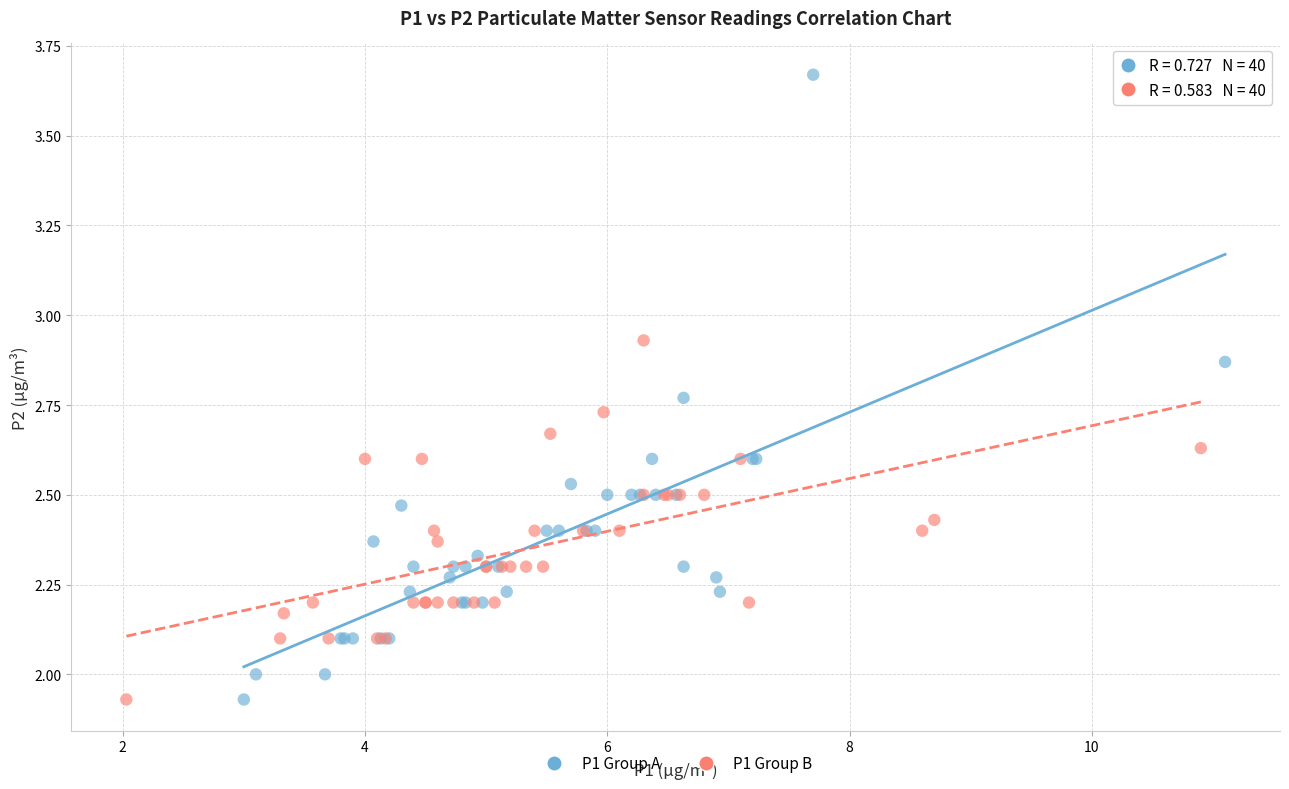

Which series has the widest spread of Y values?

P1 Group A